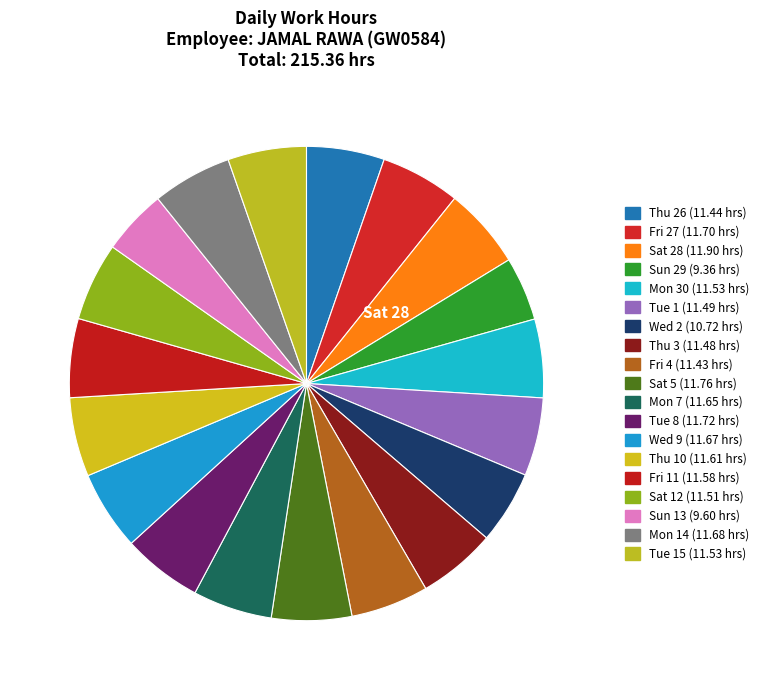

What is the smallest slice in the pie chart?

Sun 29